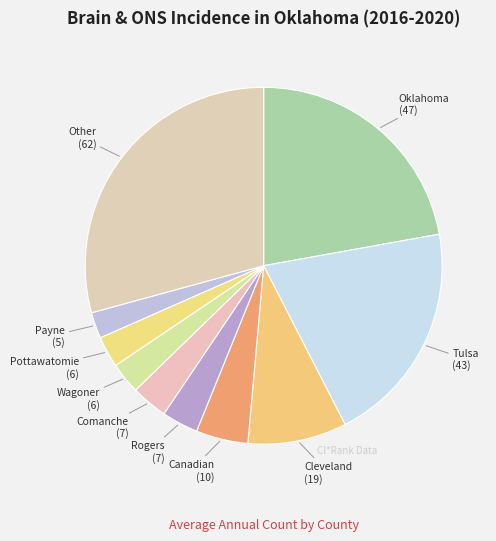

How many segments does this pie chart have?

10